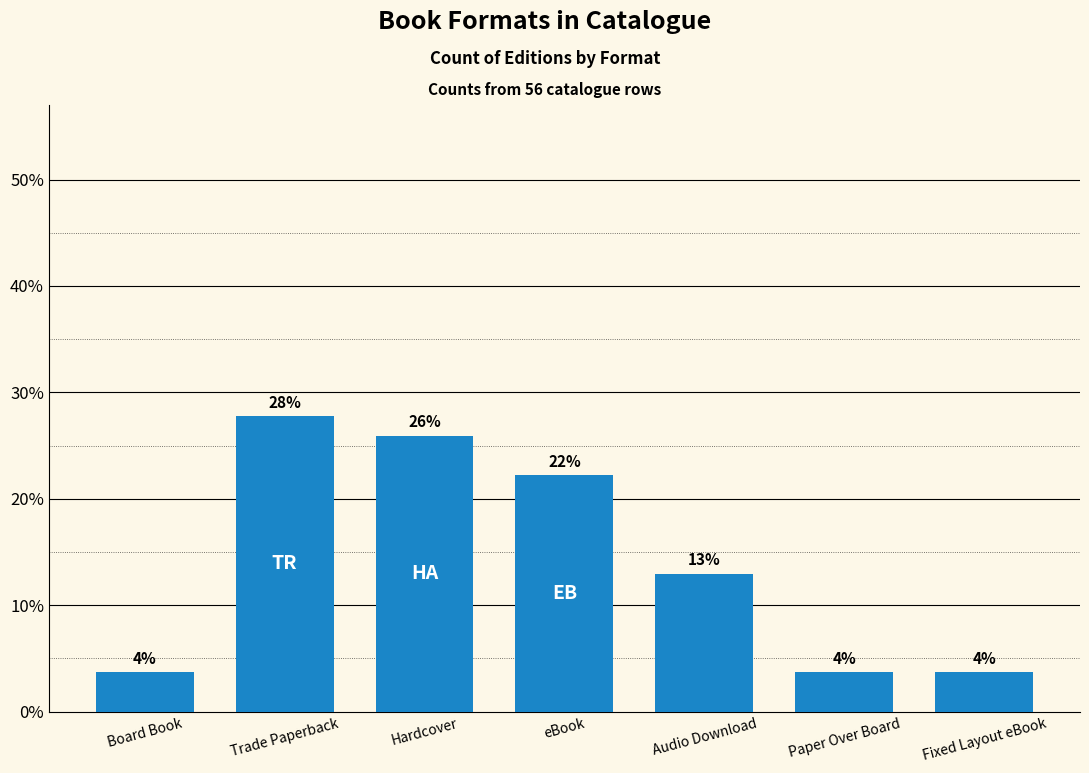

Between Hardcover and Audio Download, which is larger?

Hardcover